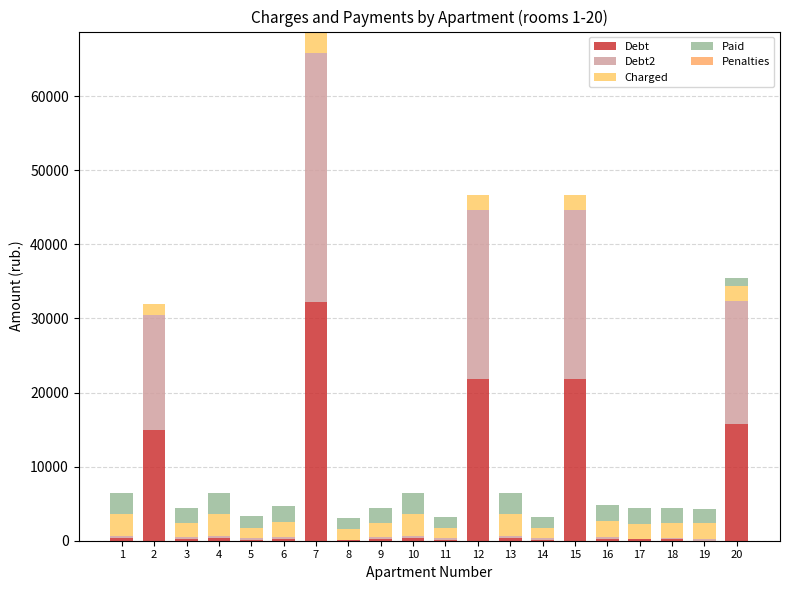

List the series in order of their peak value, lowest first.

Penalties, Charged, Paid, Debt, Debt2